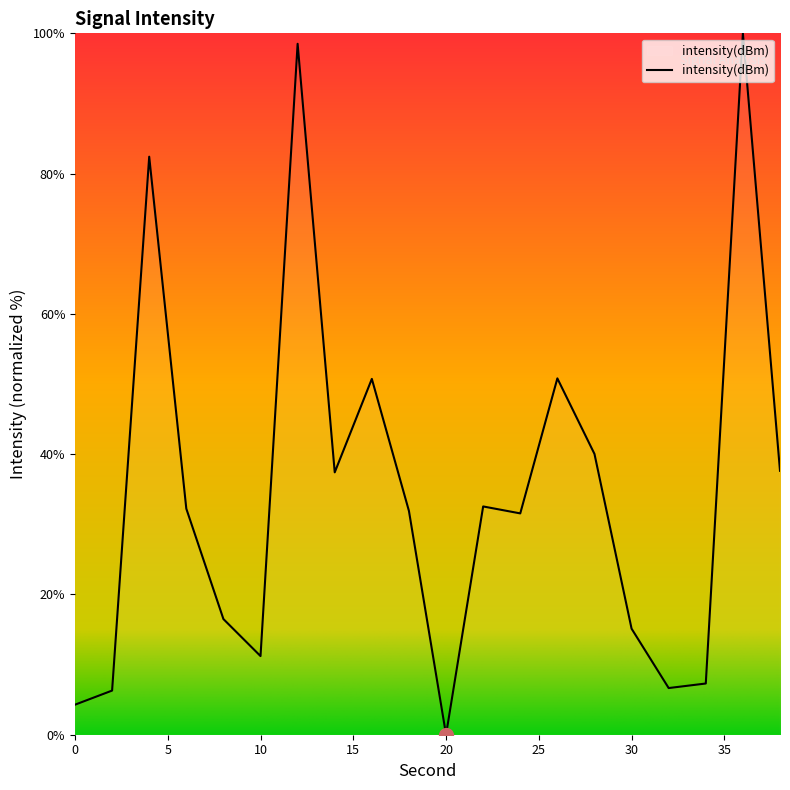

What is the greatest value displayed?

100.0